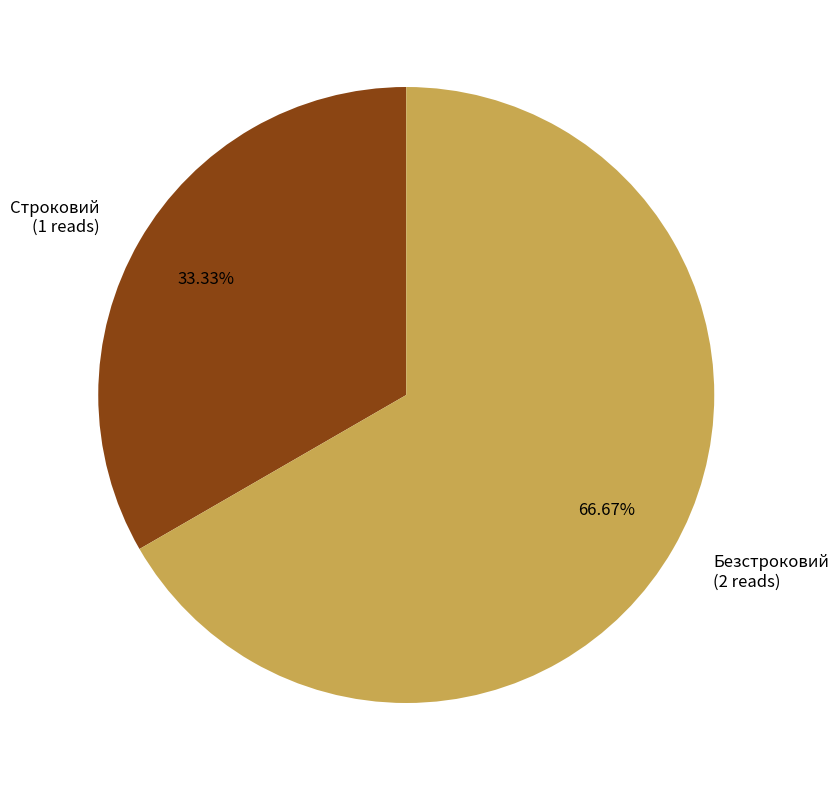

Is the sum of Строковий and Безстроковий greater than half?

Yes